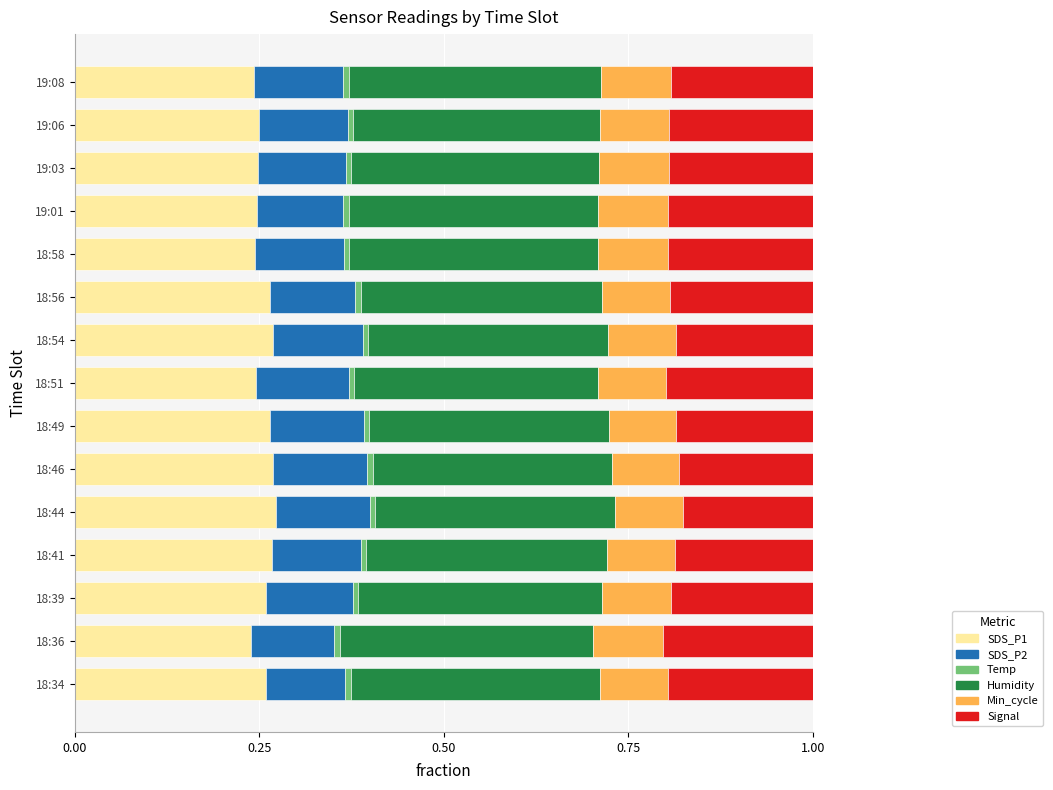

What is the average value of the Humidity series?

0.3